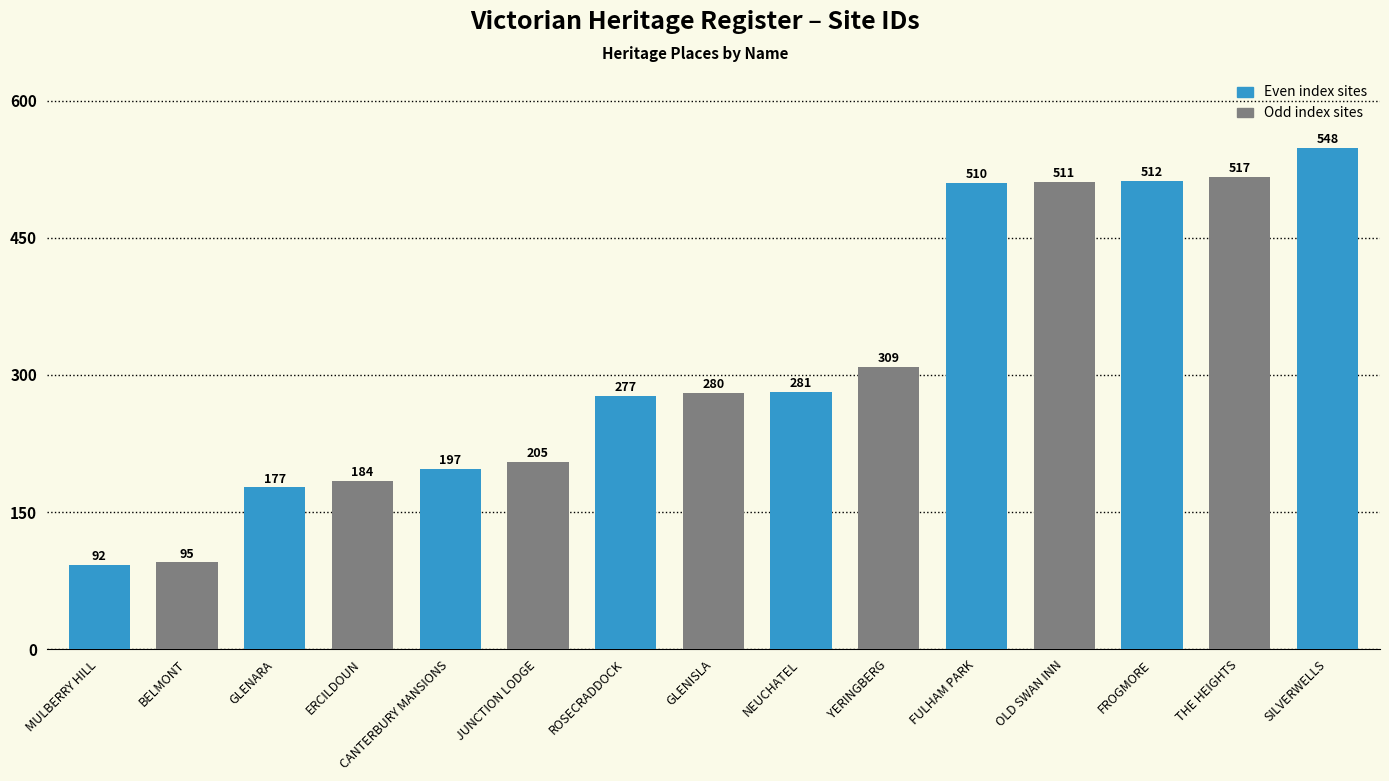

Reading left to right, what are all the values shown in this chart?

92	95	177	184	197	205	277	280	281	309	510	511	512	517	548